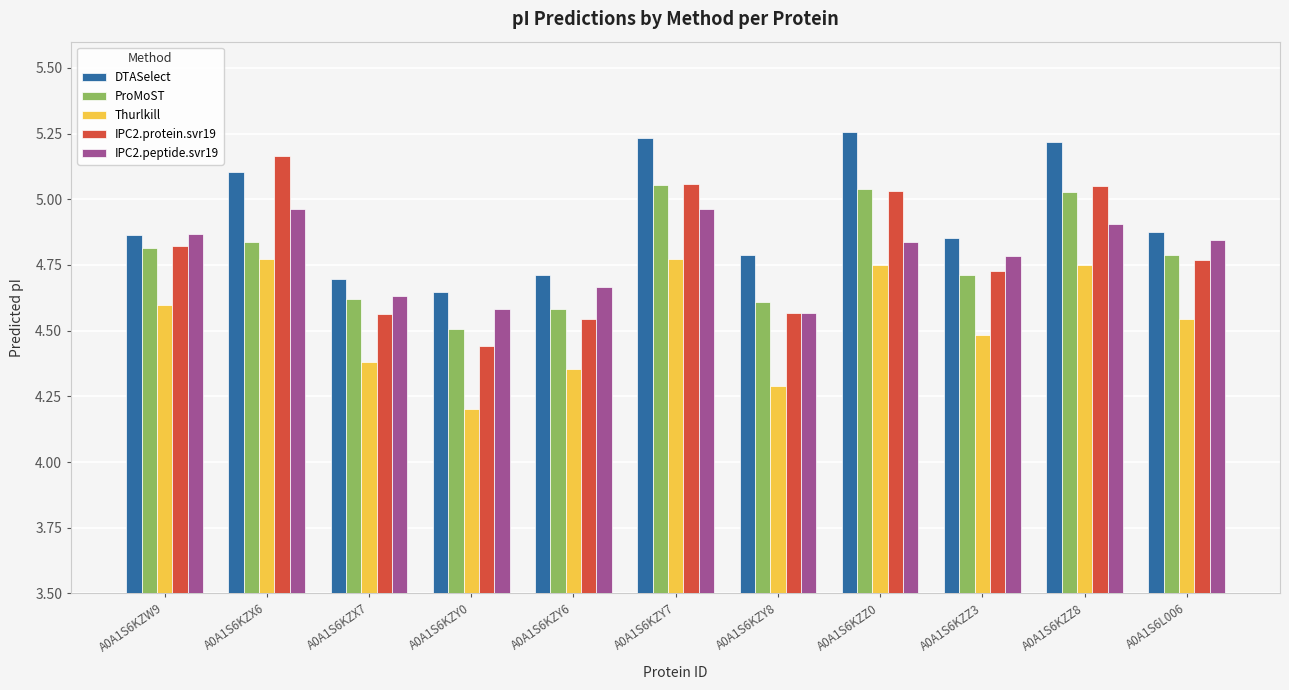

What is the difference between the highest and lowest values at A0A1S6KZY6?

0.4